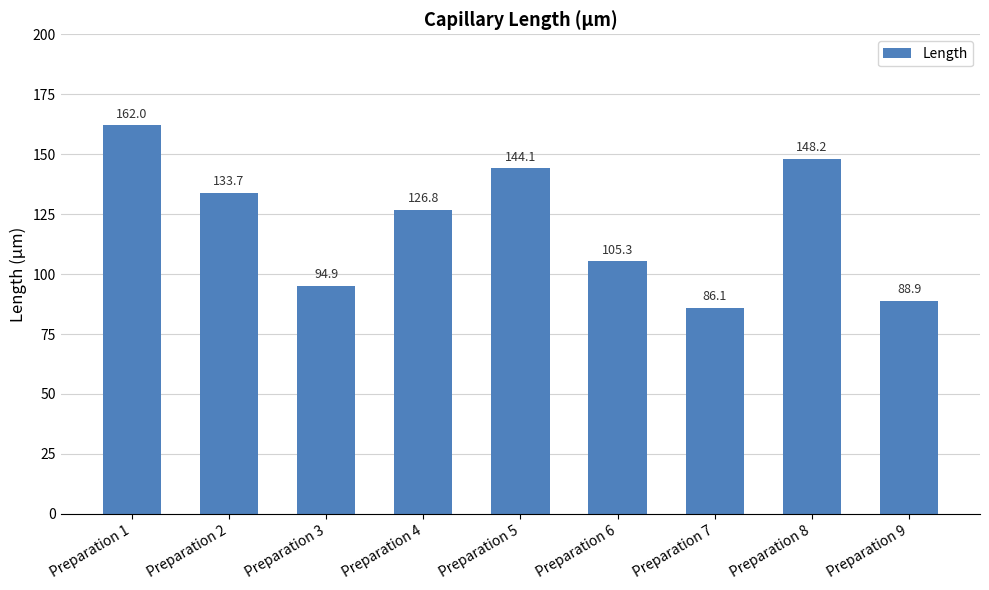

Approximately how many times larger is the value at Preparation 4 compared to Preparation 6?

1.2